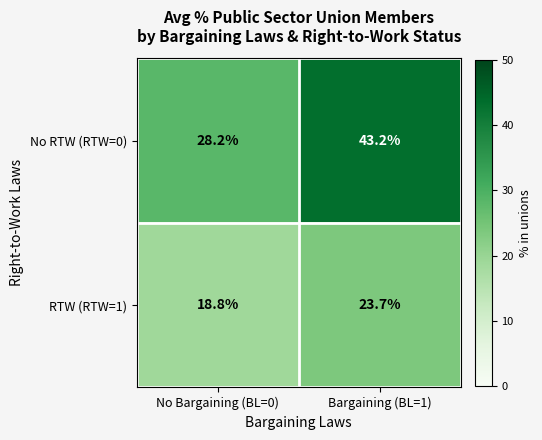

Reading right to left, what are all the values shown in this chart?

No RTW (RTW=0): 43.2	28.2
RTW (RTW=1): 23.7	18.8